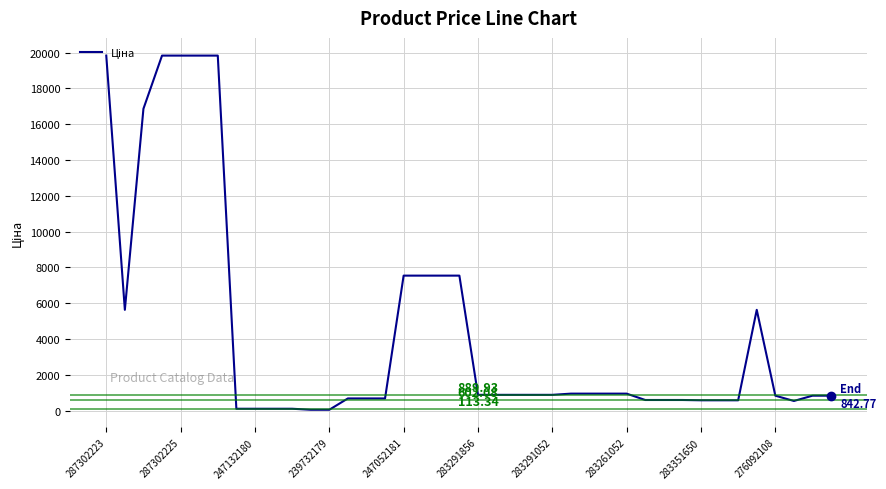

What is the difference between the maximum and minimum values?

19774.4